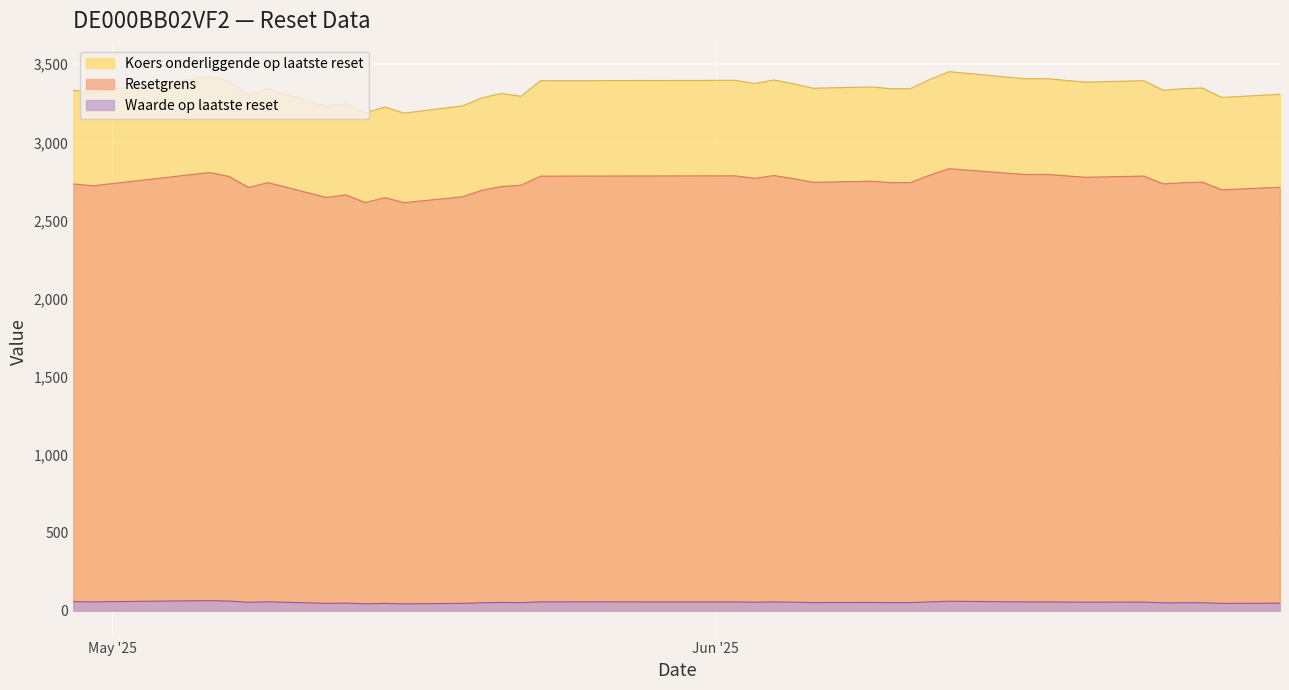

What is the maximum value shown in the chart?

3452.8